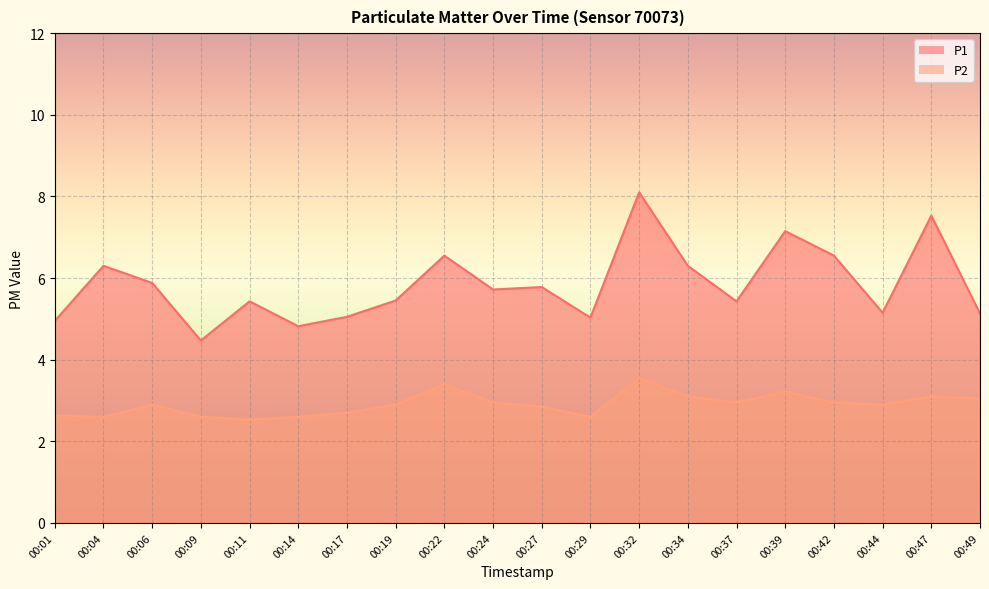

Does the chart display data point markers on the line(s)?

No